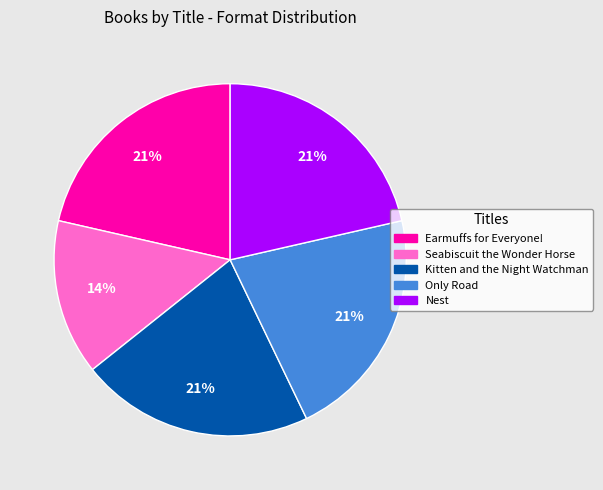

Is the sum of Kitten and the Night Watchman and Nest greater than half?

No